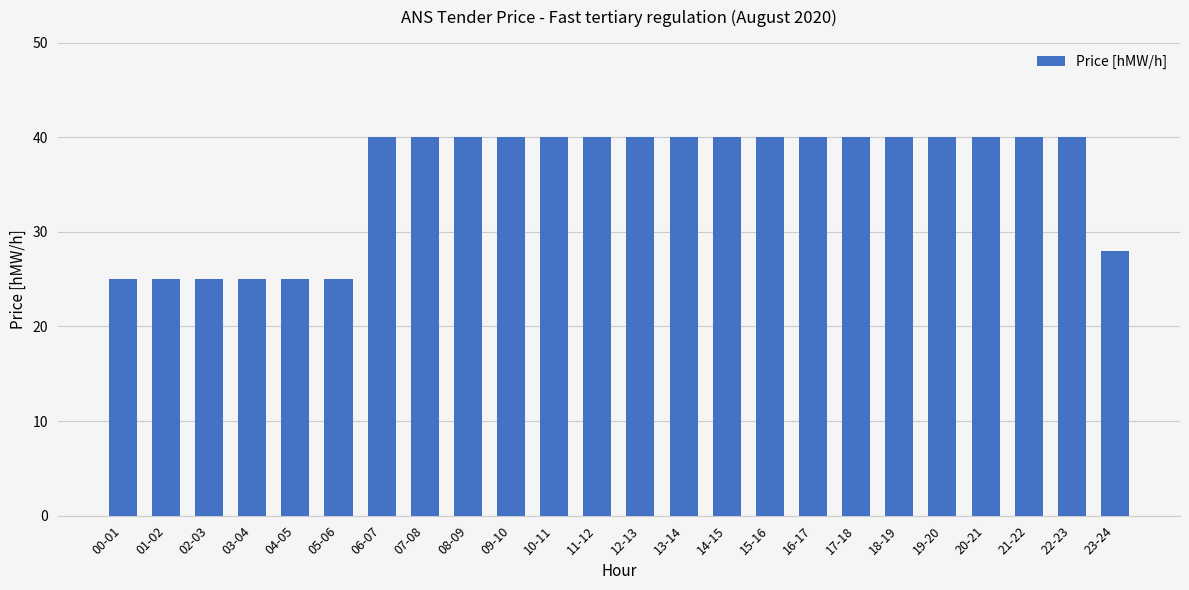

Reading left to right, list all the values displayed in this chart.

25	25	25	25	25	25	40	40	40	40	40	40	40	40	40	40	40	40	40	40	40	40	40	28